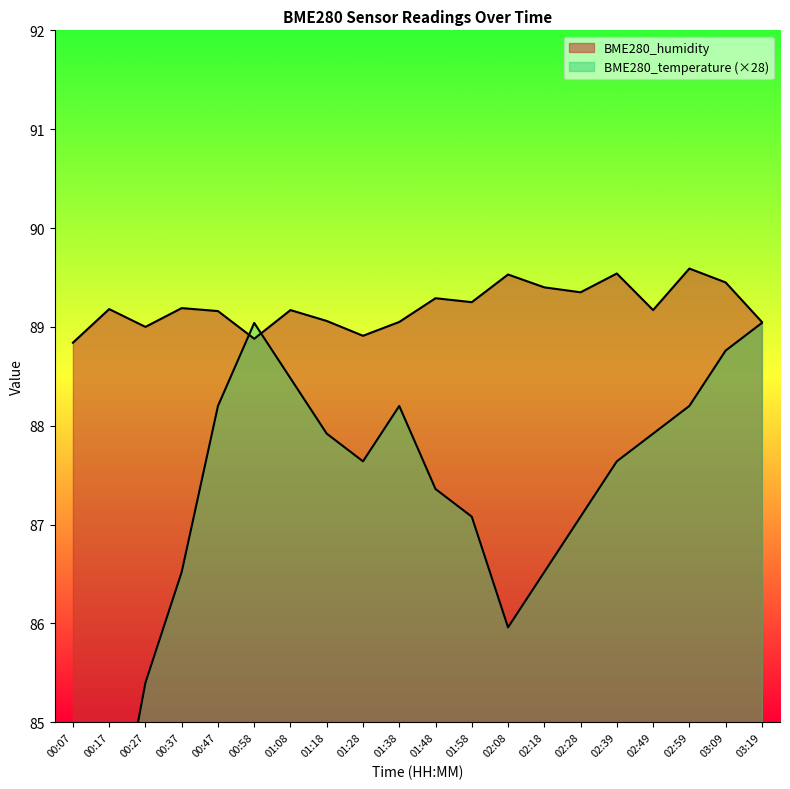

Between 02:08 and 02:49, which is larger?

02:08